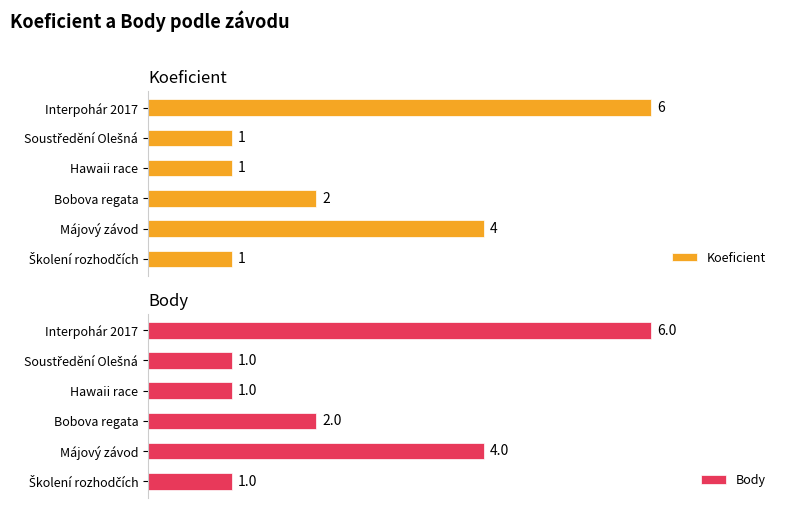

List the series in order of their peak value, lowest first.

Koeficient, Body